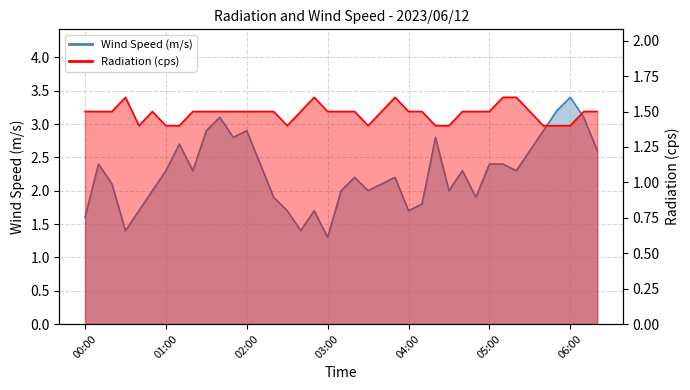

What is the value of the Wind Speed (m/s) point at the 2nd from the left?

2.4